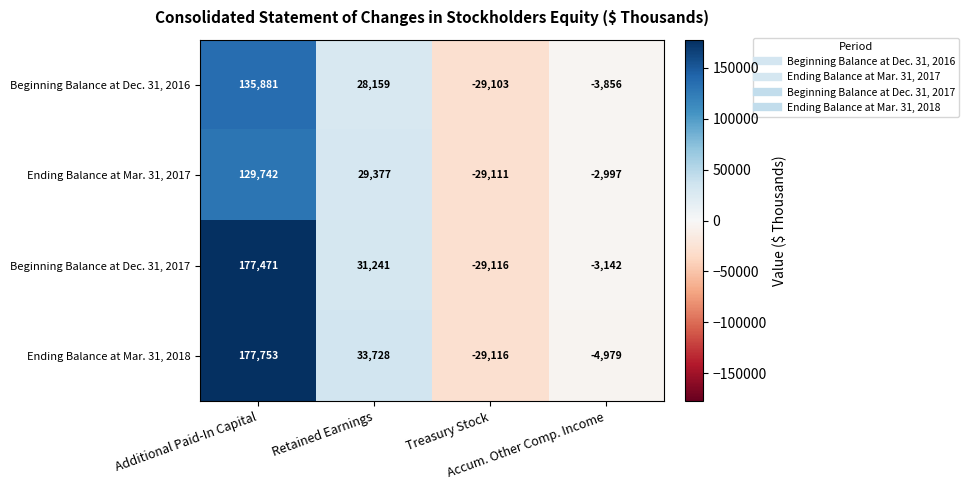

At which category is the sum across all series the highest?

Additional Paid-In Capital